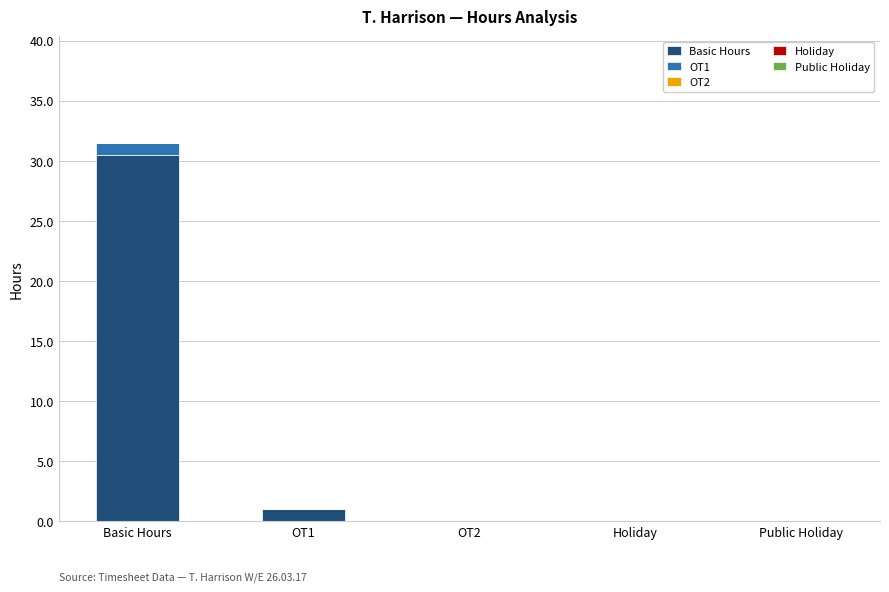

At which label is Basic Hours closest to 15?

OT1